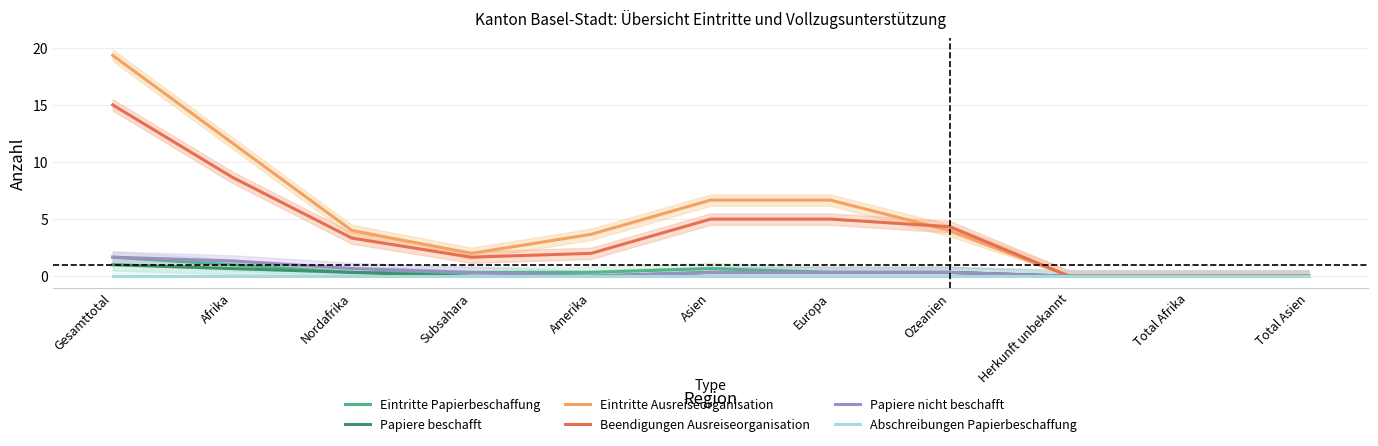

True or false: Abschreibungen Papierbeschaffung and Papiere nicht beschafft cross at least once.

False